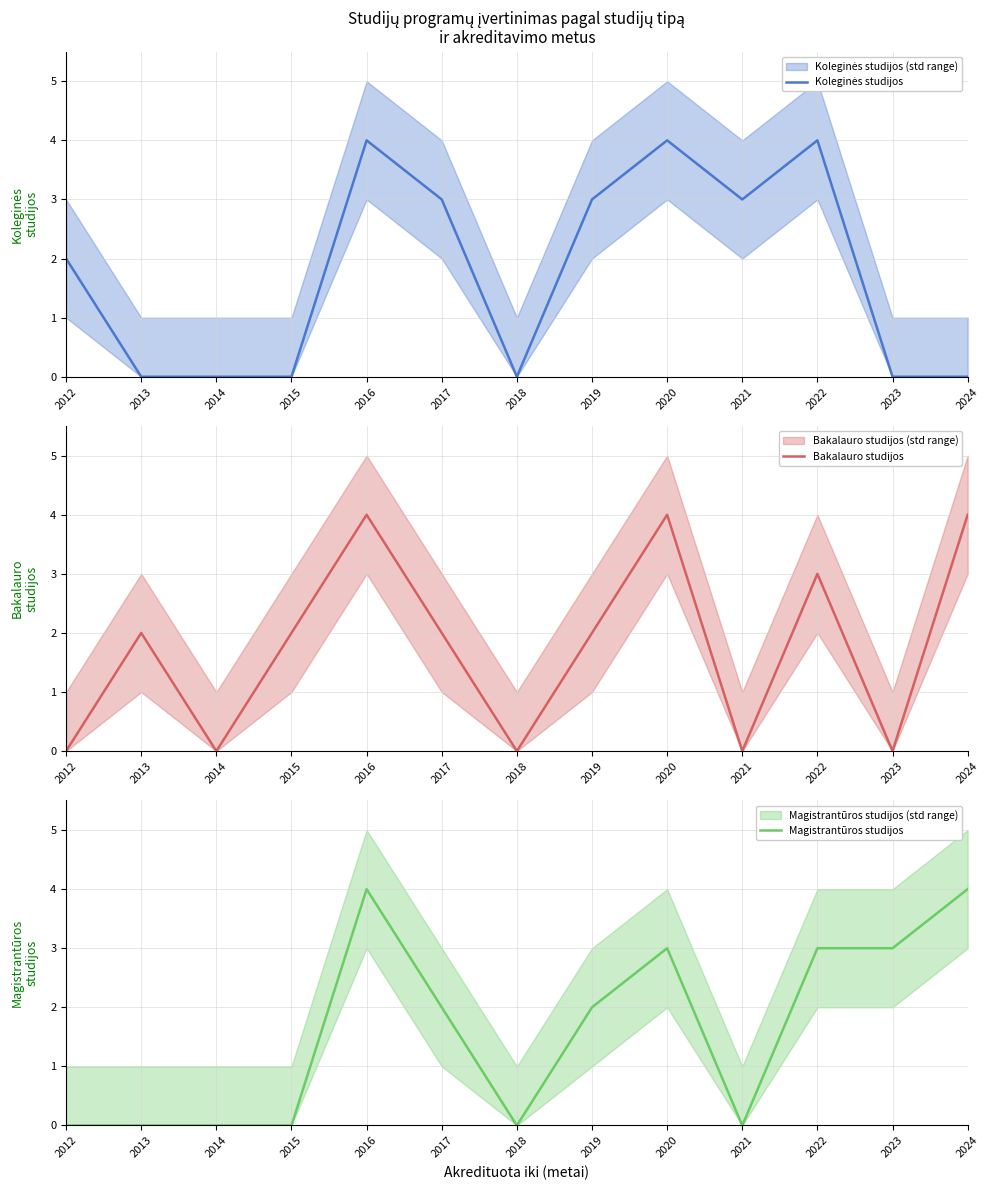

What is the total value across all series at 2024?

8